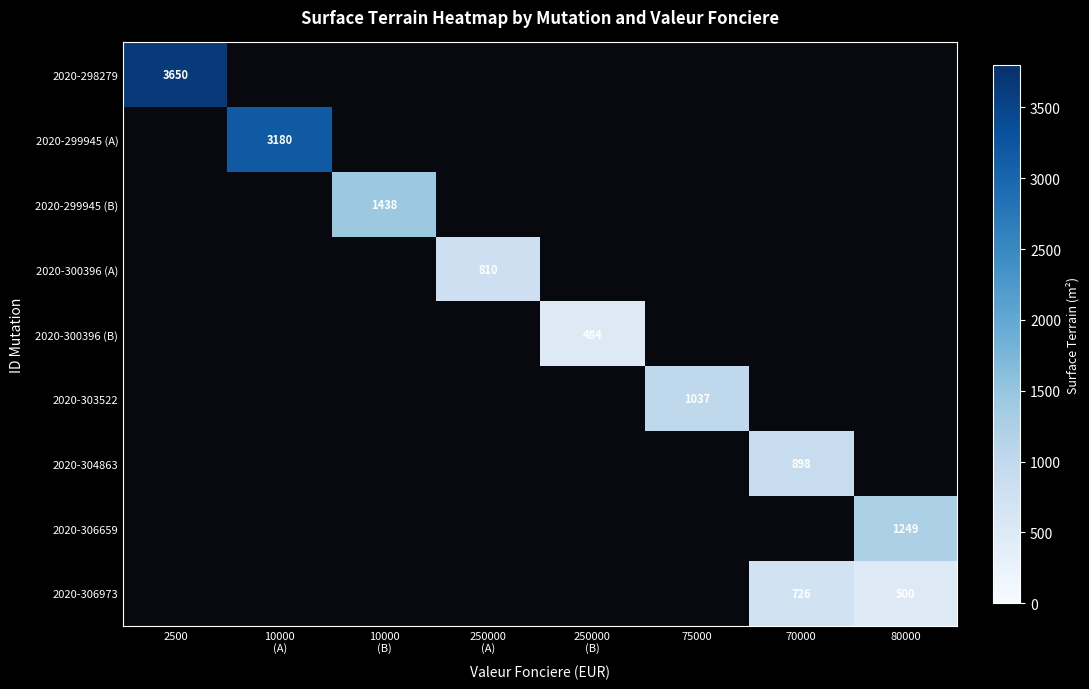

What is the greatest value displayed?

3650.0